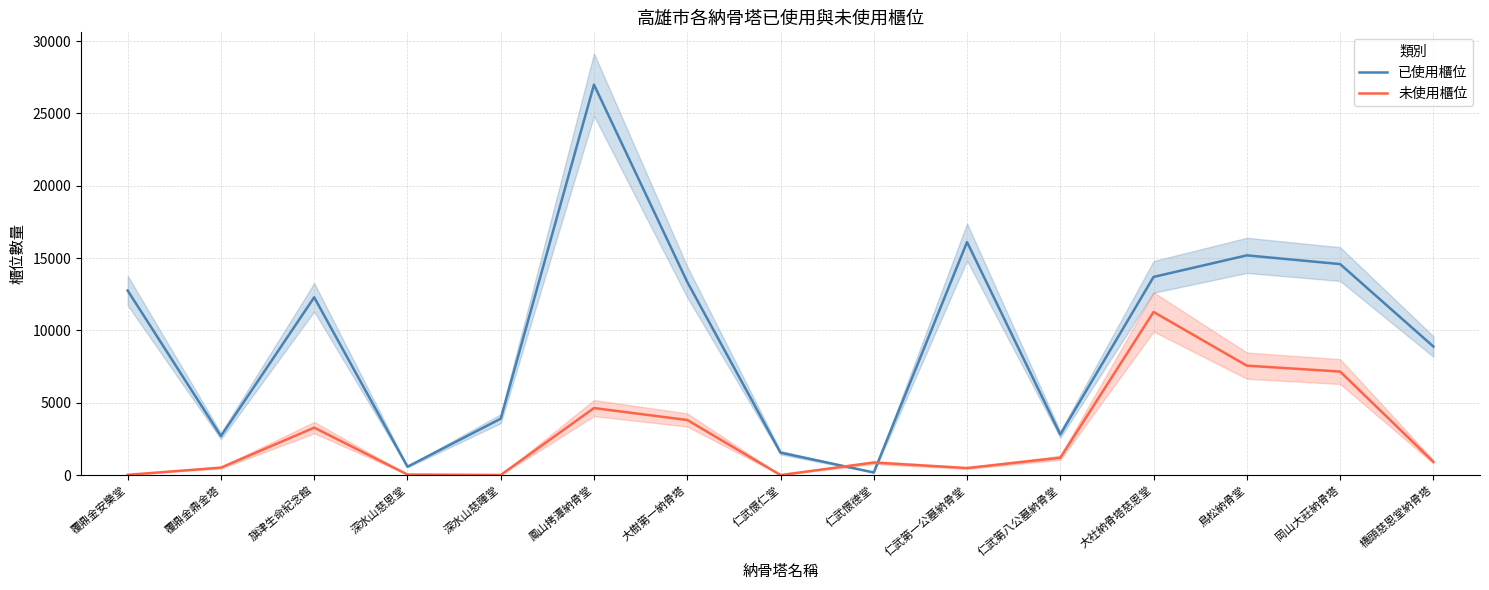

Reading right to left, list all the values displayed in this chart.

已使用櫃位: 8887	14585	15188	13697	2804	16107	181	1549	13350	26988	3898	577	12288	2696	12757
未使用櫃位: 915	7156	7563	11275	1197	485	867	1	3807	4632	6	39	3278	514	18